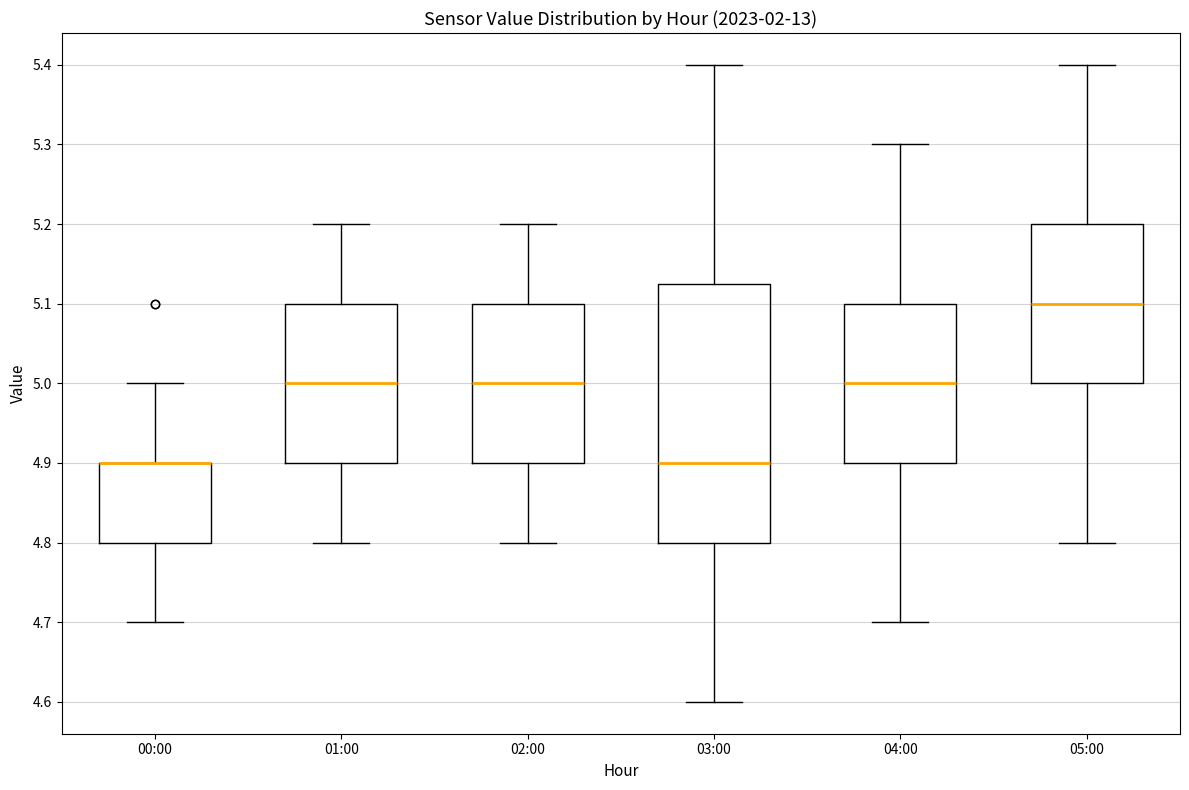

Comparing the boxes themselves (not the whiskers), which one is the tallest?

03:00